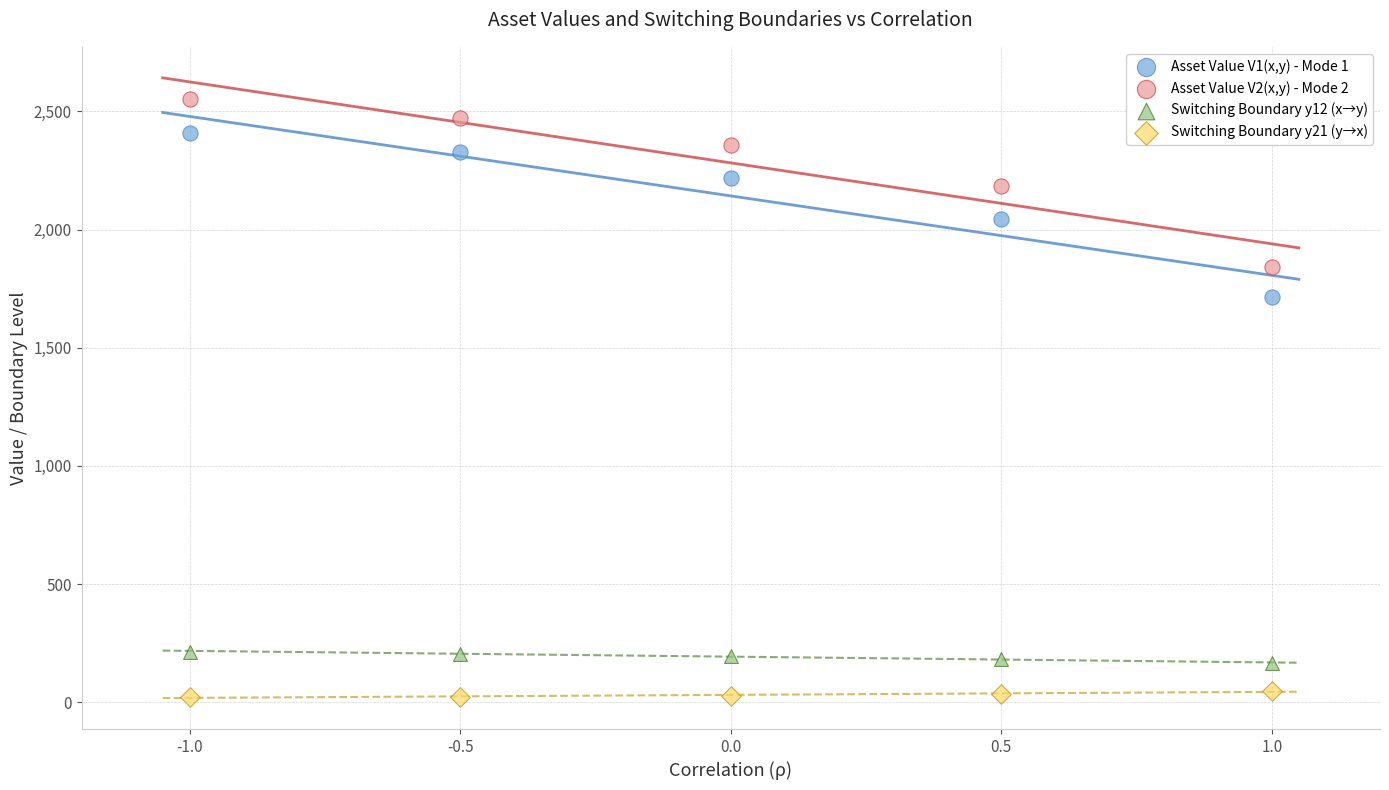

Across all series, what Y value is closest to 1287?

1713.4